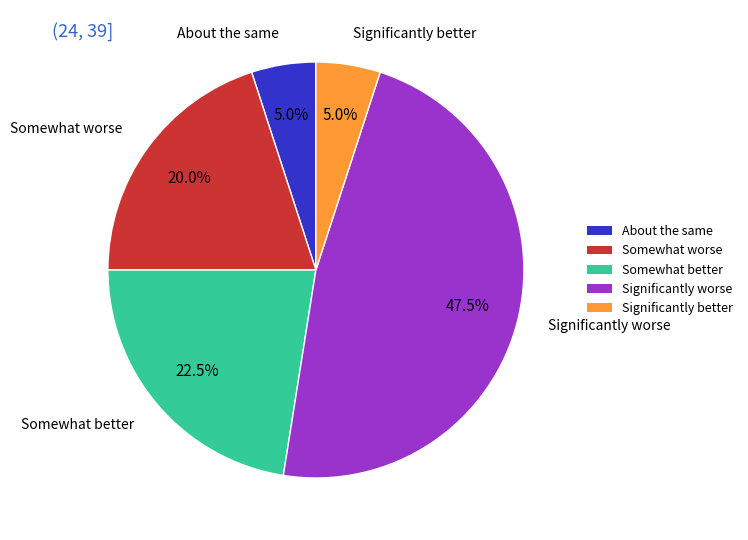

Is there any slice that represents more than half of the pie?

No